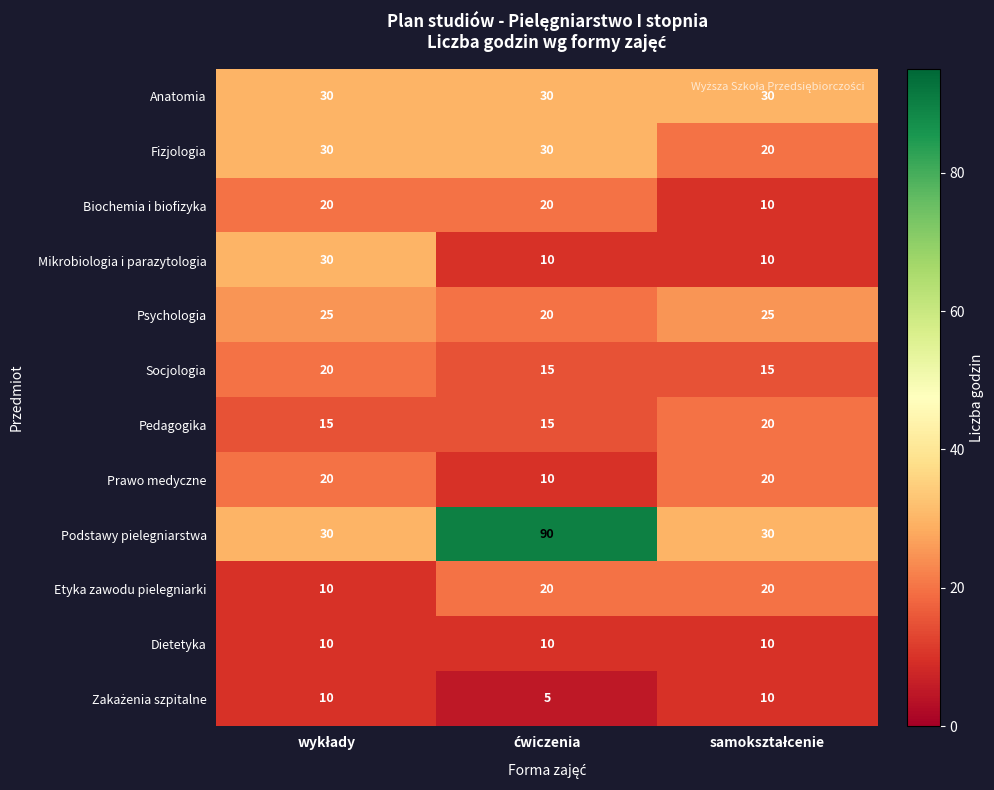

Which series has the widest spread of values?

Podstawy pielegniarstwa